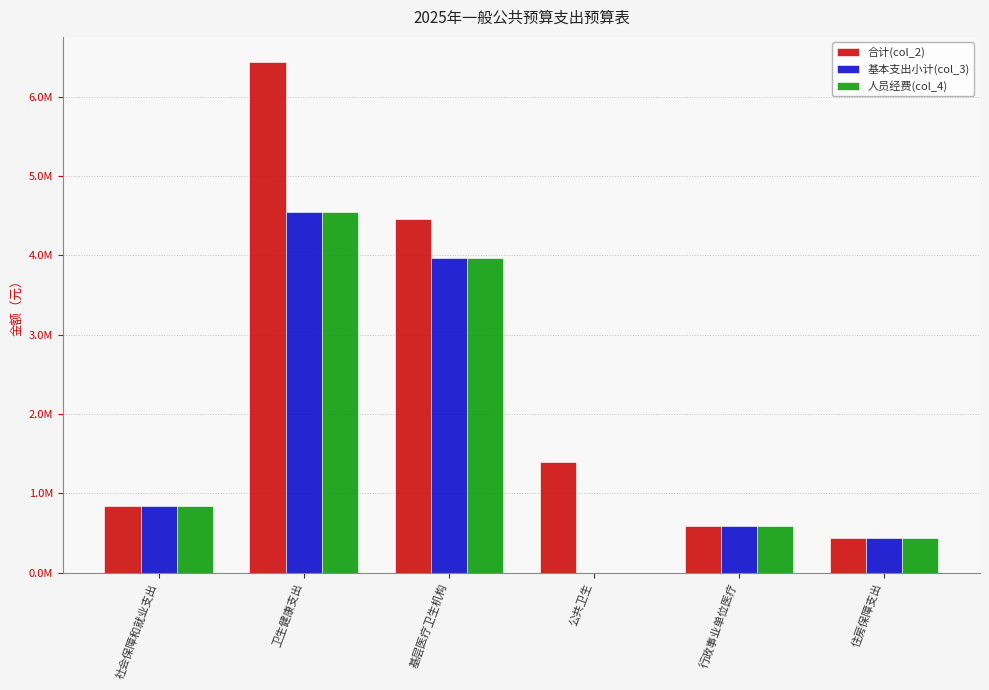

At which label does 合计(col_2) first exceed 1392839?

卫生健康支出